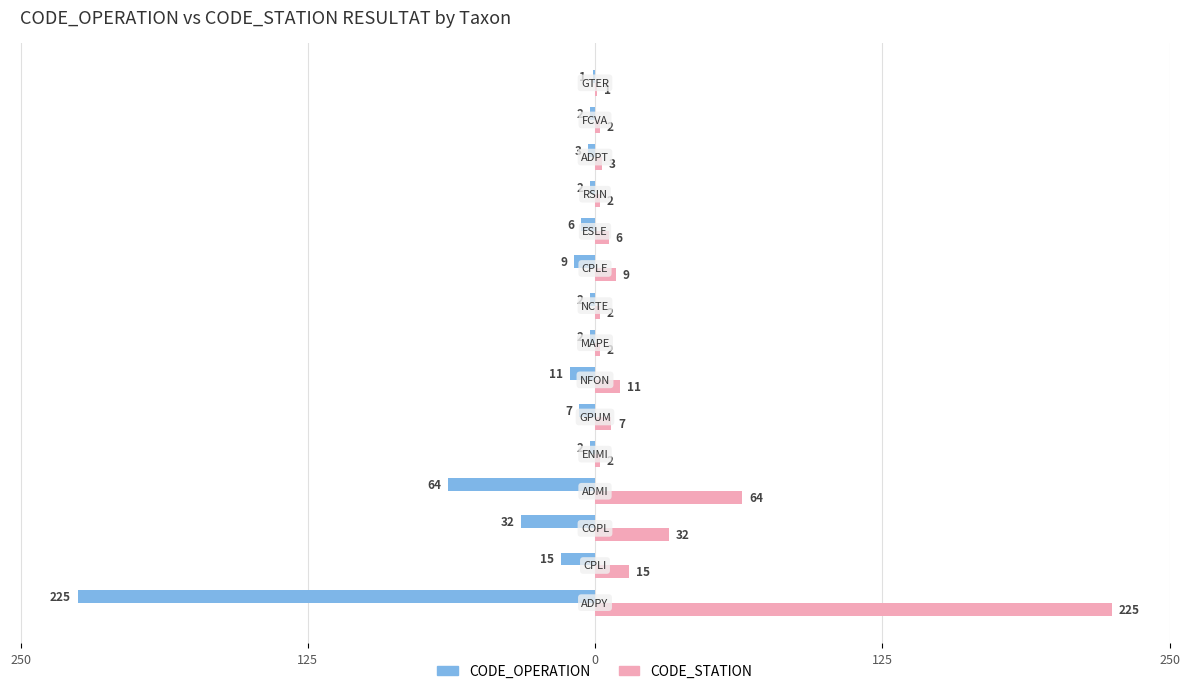

What are all the series names shown in the legend?

CODE_OPERATION, CODE_STATION